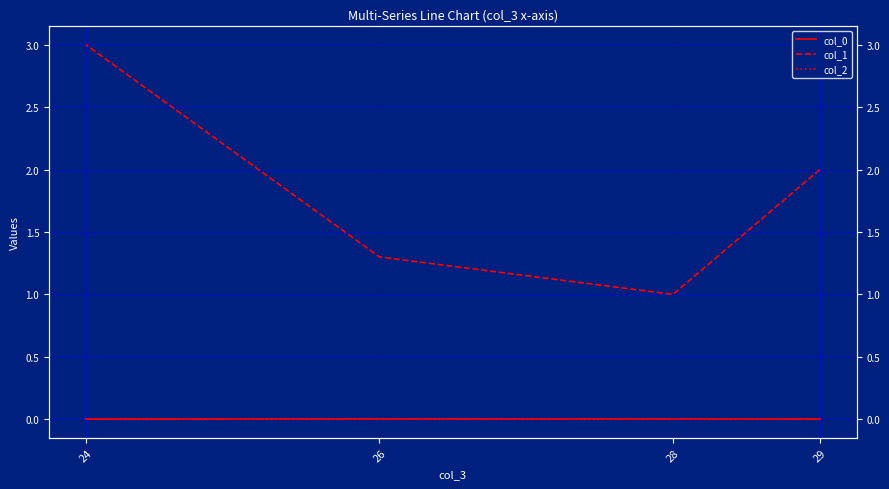

At which label is col_0 closest to 0?

24